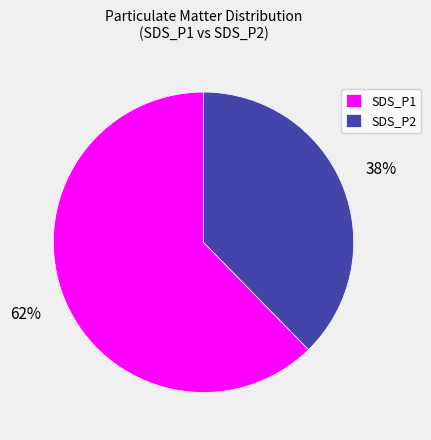

Count the number of slices in the pie.

2